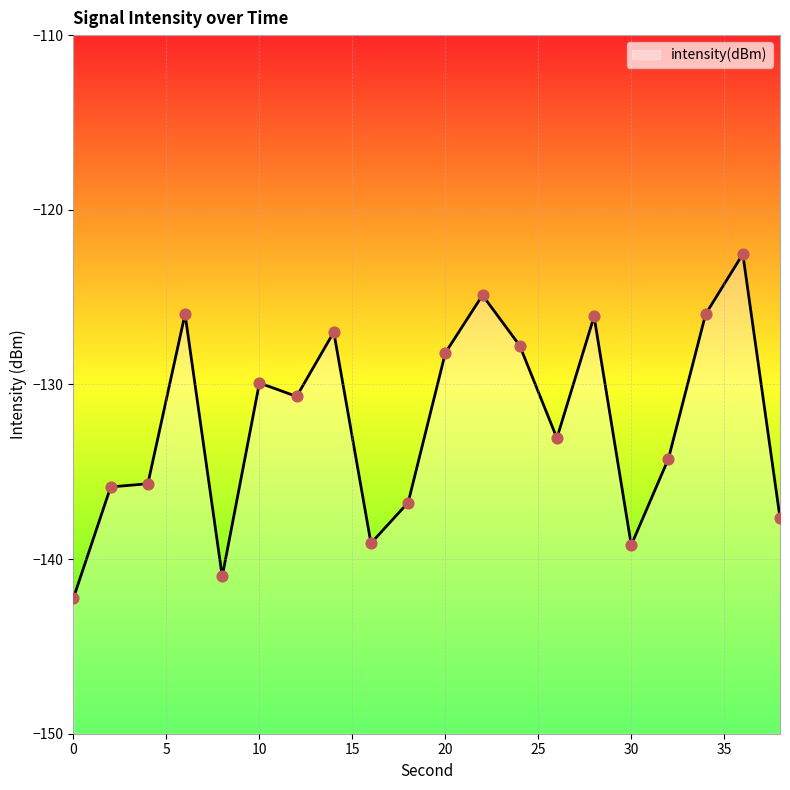

What is the change in value from 12 to 22?

+5.8